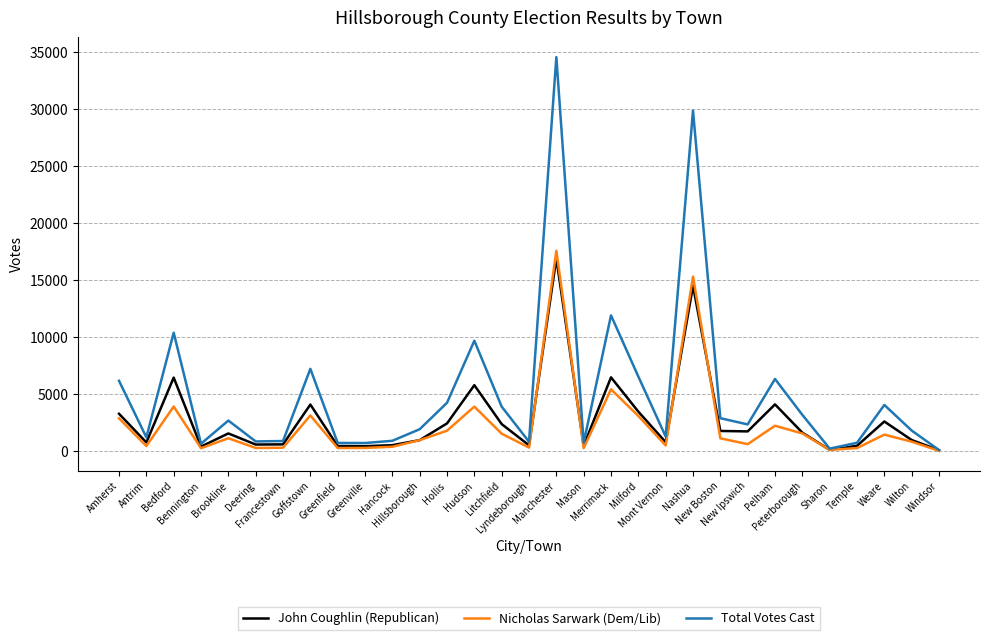

At which category is the sum across all series the highest?

Manchester